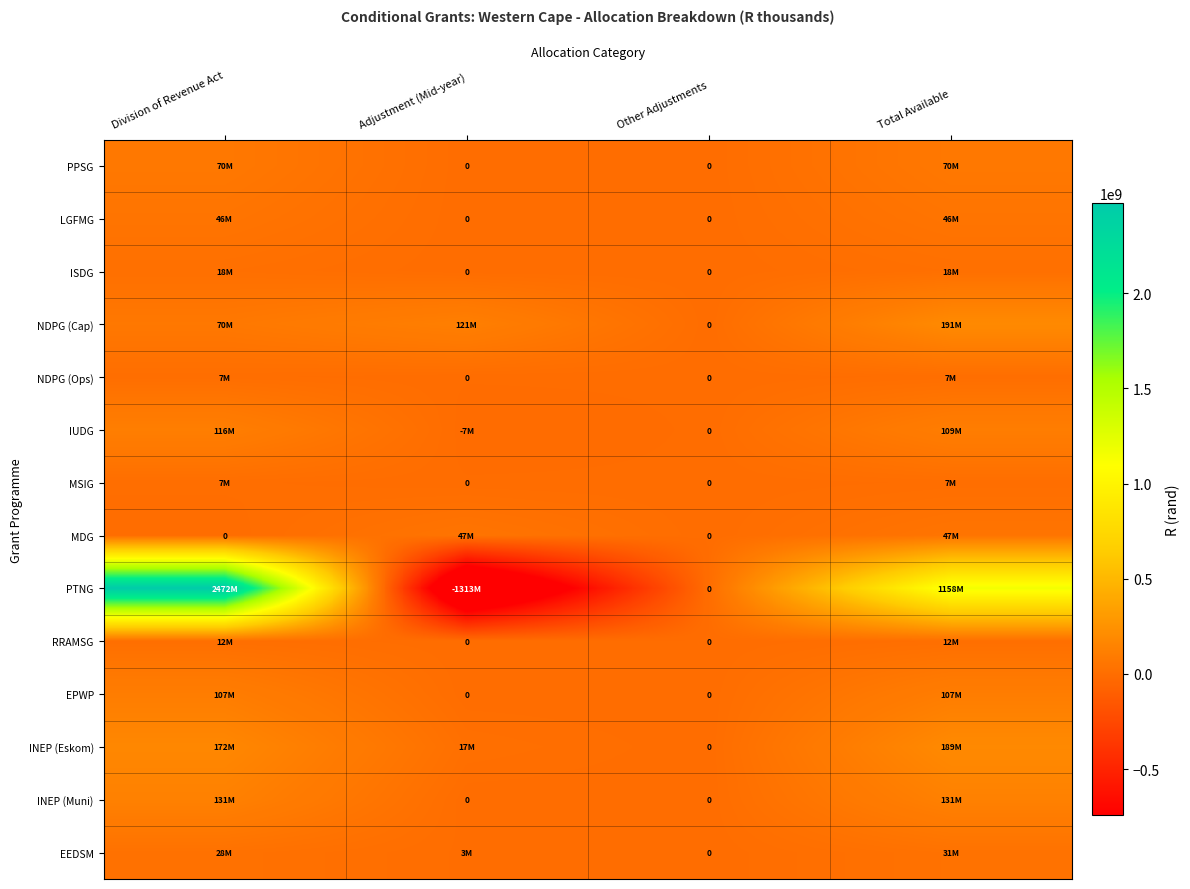

The value of RRAMSG at Division of Revenue Act is 4017810. True or false?

False